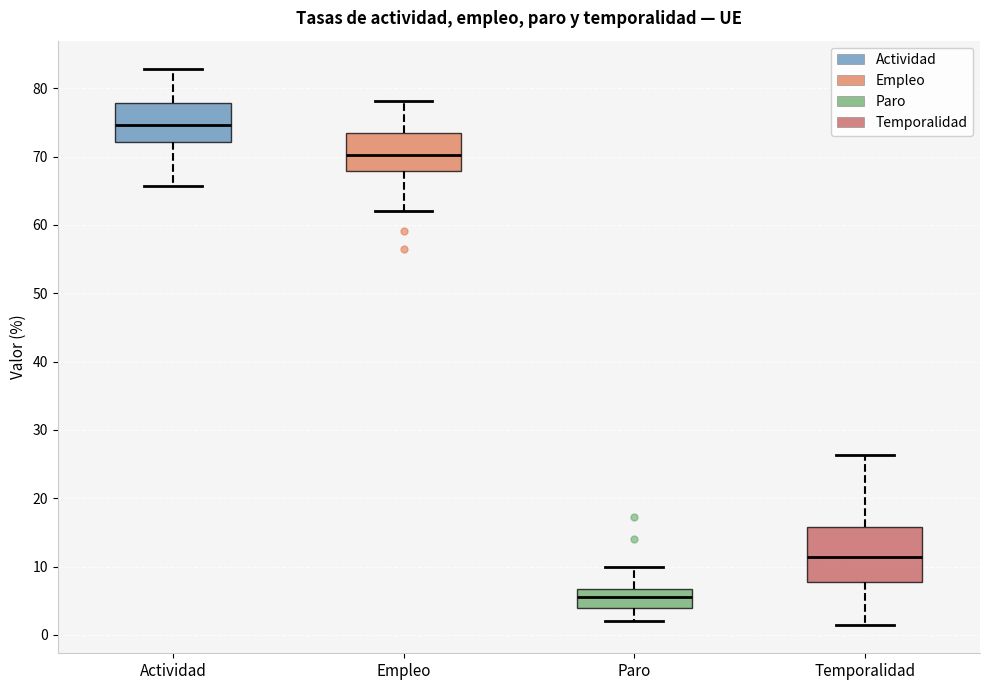

Reading left to right, read every box against the y-axis: the position of its median line, the range the box covers, and the ends of its whiskers. The values are not printed on the chart, so give them approximately, as read against the axis.

Actividad: median 75, box 72 to 78, whiskers 66 to 83
Empleo: median 70, box 68 to 73, whiskers 62 to 78
Paro: median 6, box 4 to 7, whiskers 2 to 10
Temporalidad: median 11, box 8 to 16, whiskers 1 to 26